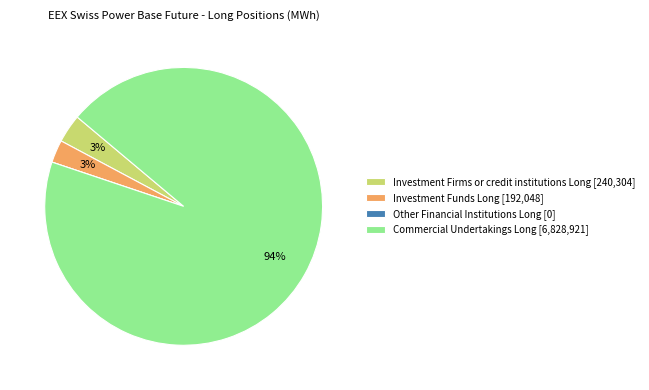

Which category accounts for the majority?

Commercial Undertakings Long